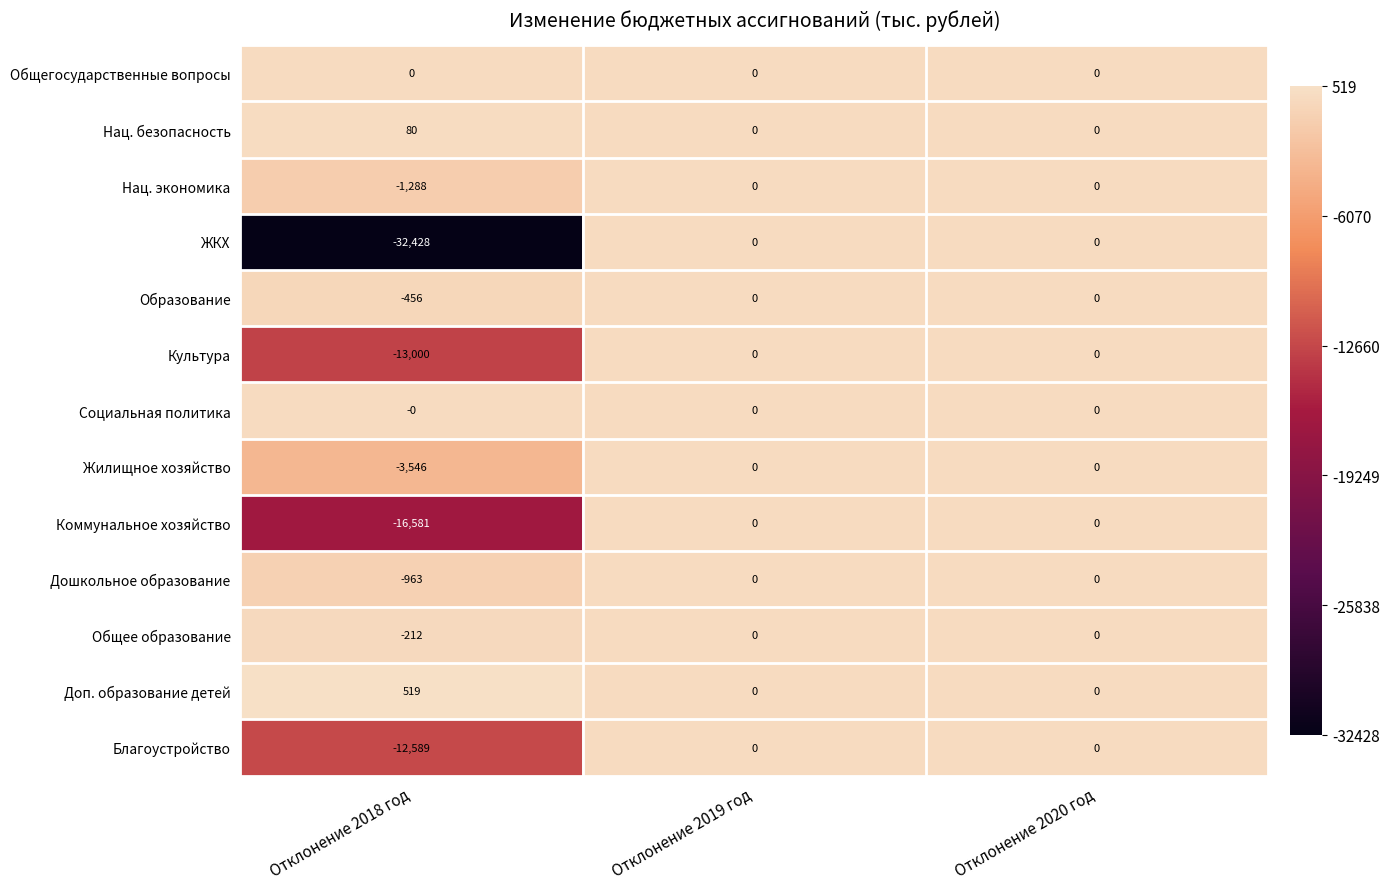

What is the sum of all ЖКХ values?

-32428